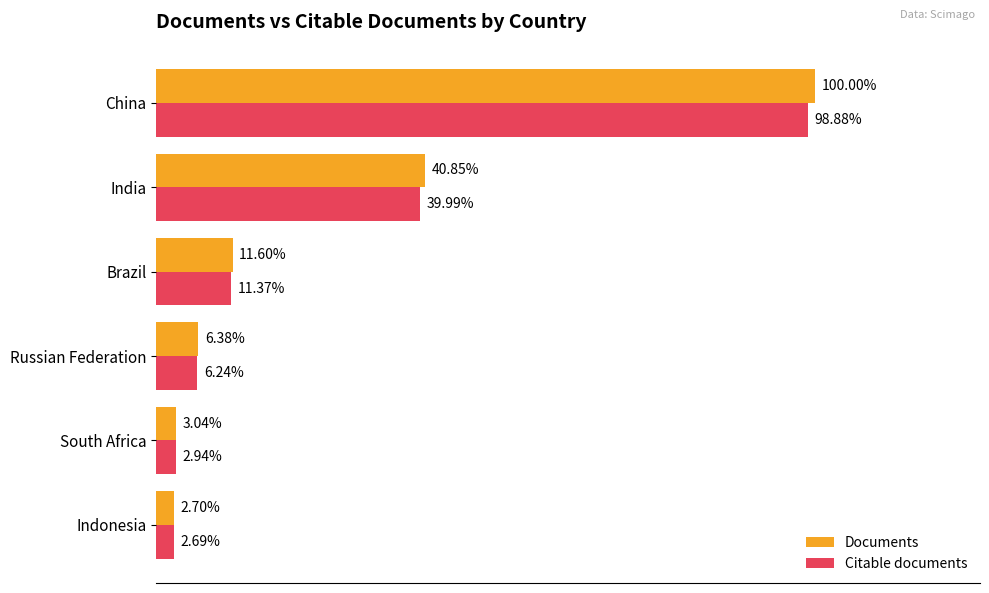

What are all the series names shown in the legend?

Documents, Citable documents